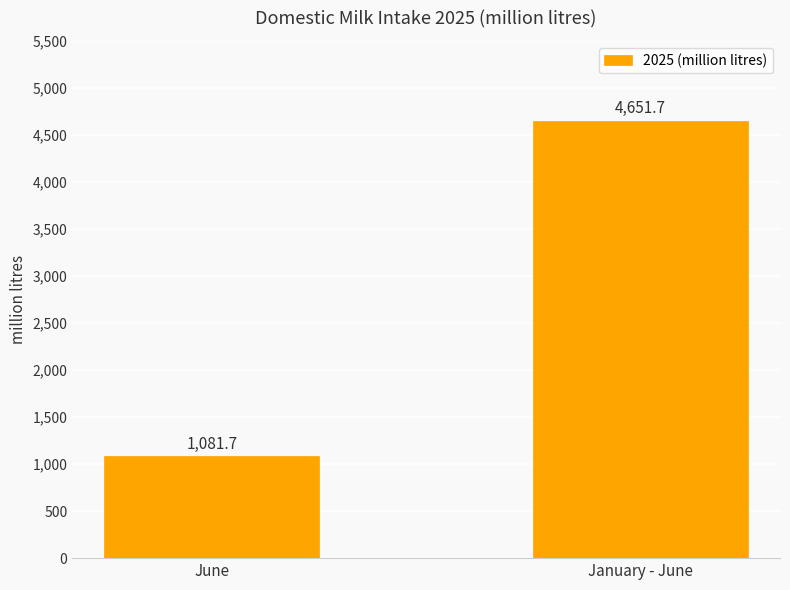

What is the difference between the values at June and January - June?

3570.0